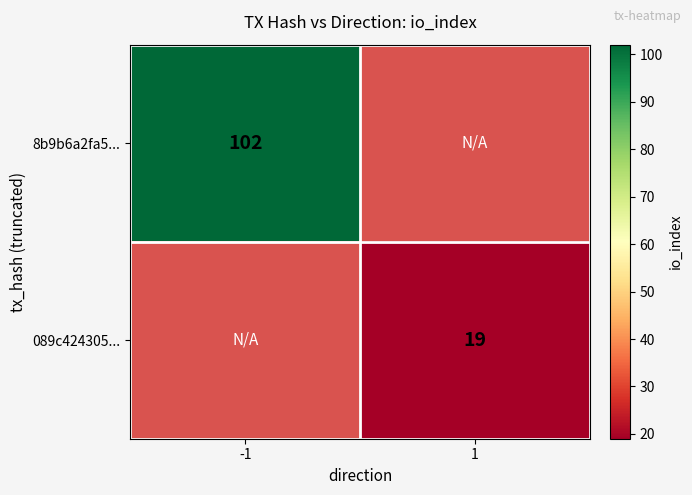

The value of 089c424305... at 1 is 9. True or false?

False